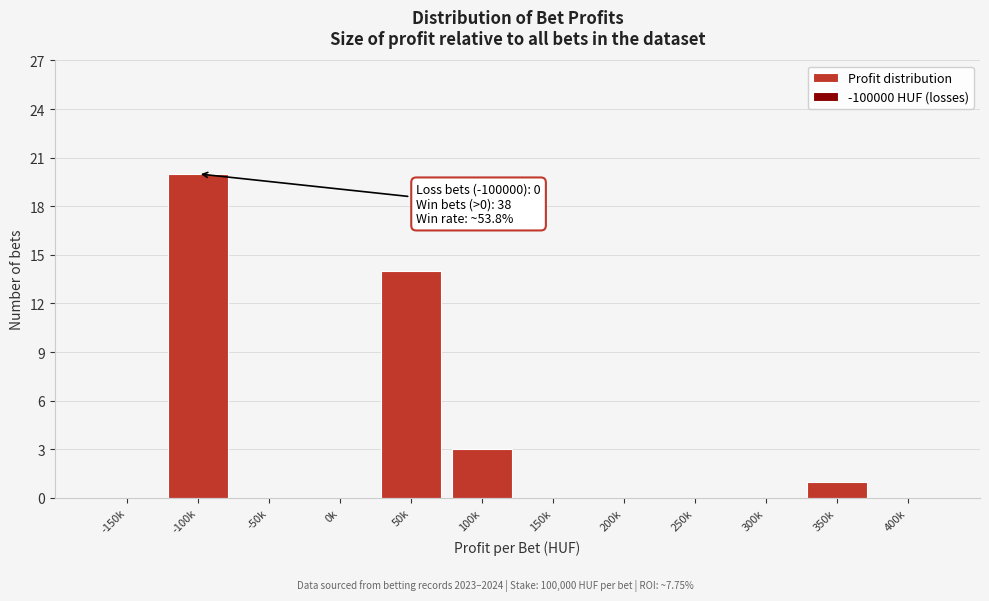

Reading left to right, list all the values displayed in this chart.

-150k=0	-100k=20	-50k=0	0k=0	50k=14	100k=3	150k=0	200k=0	250k=0	300k=0	350k=1	400k=0